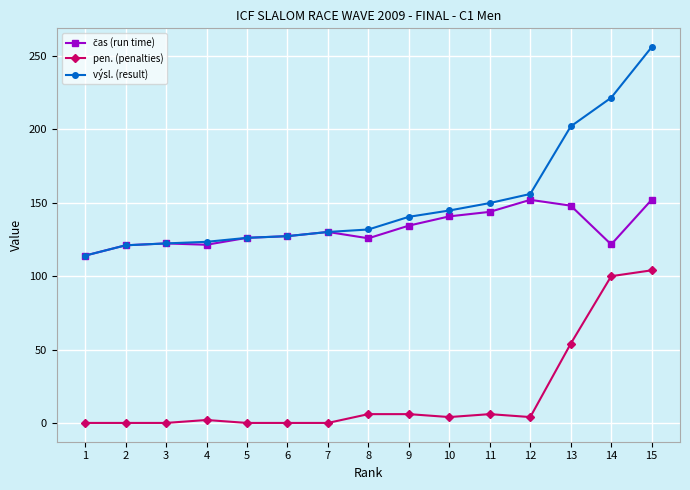

What is the sum of the pen. (penalties) values at 1 and 12?

4.0